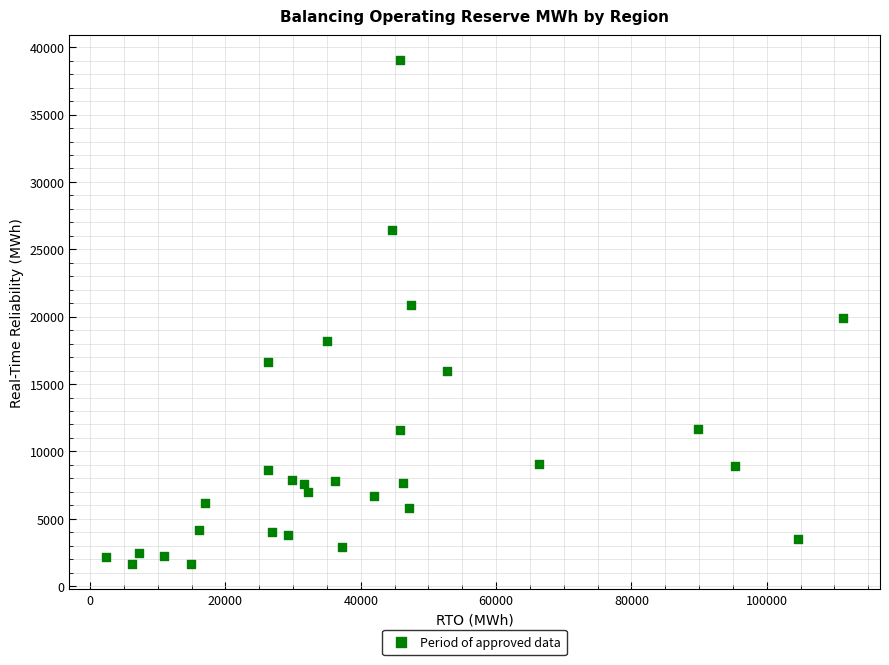

What is the range of X values (max minus min)?

108899.3